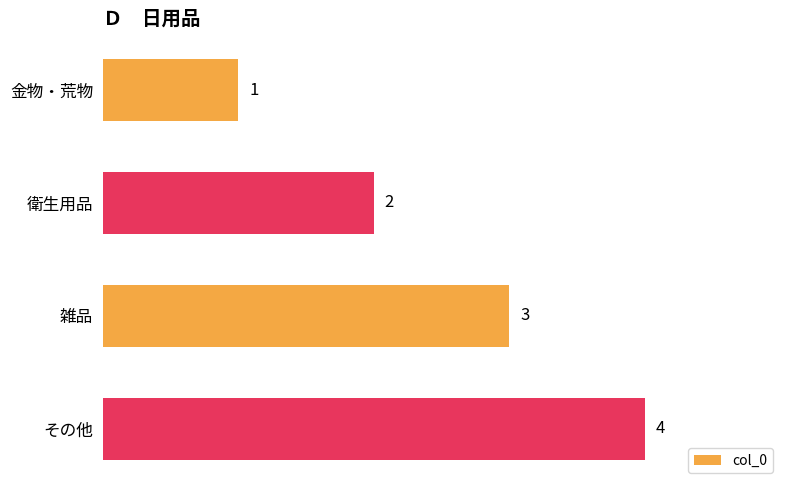

At which category does the chart reach its peak across all series?

その他